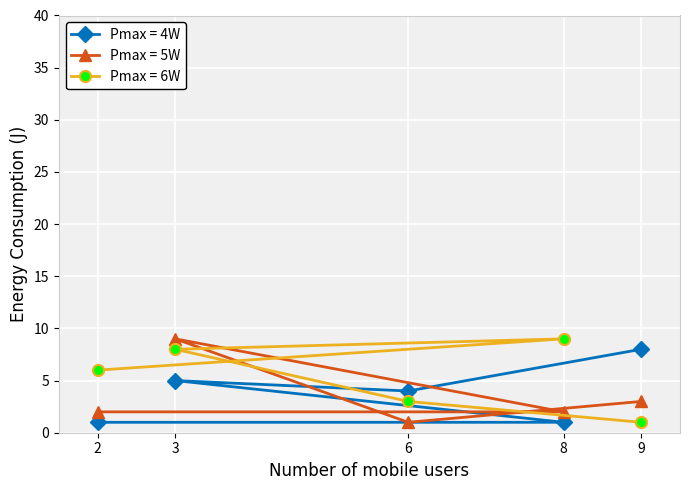

List the labels in order of Pmax = 6W value, largest first.

8, 3, 2, 6, 9